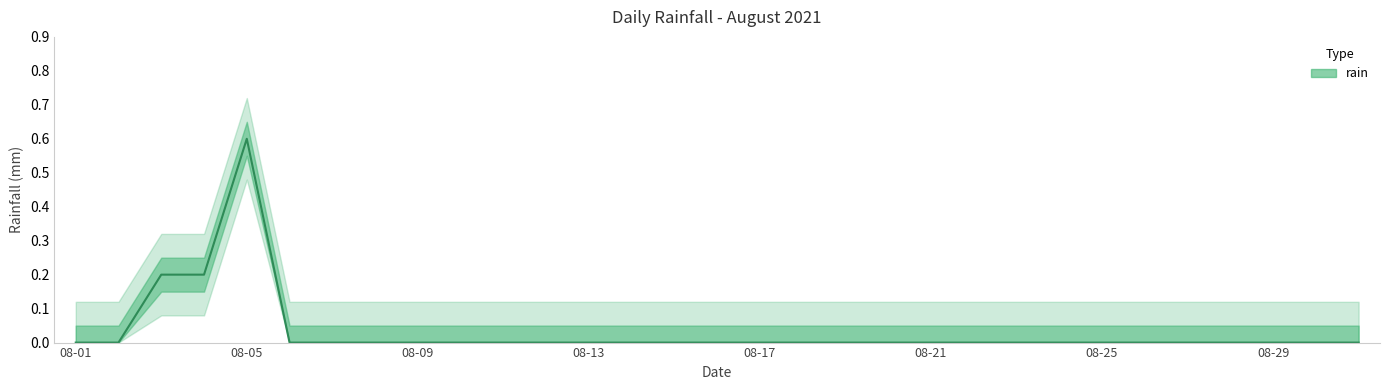

At which category does the chart reach its minimum across all series?

08-01